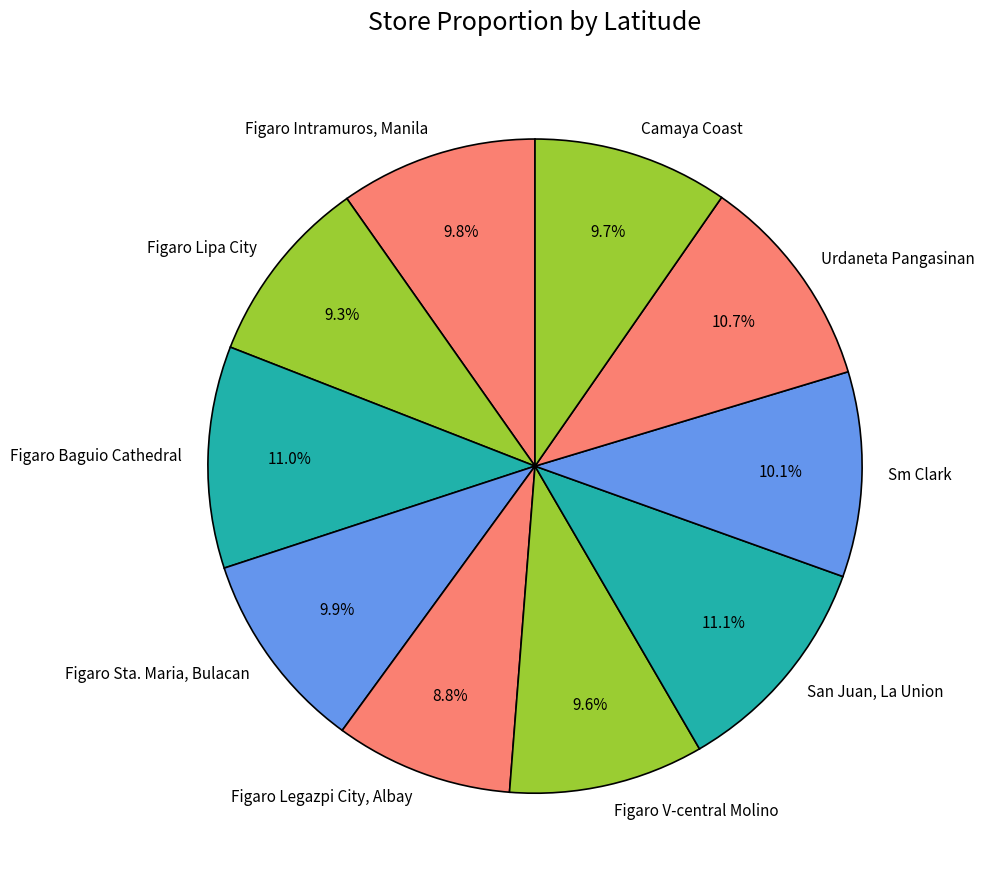

How many slices are in this pie chart?

10